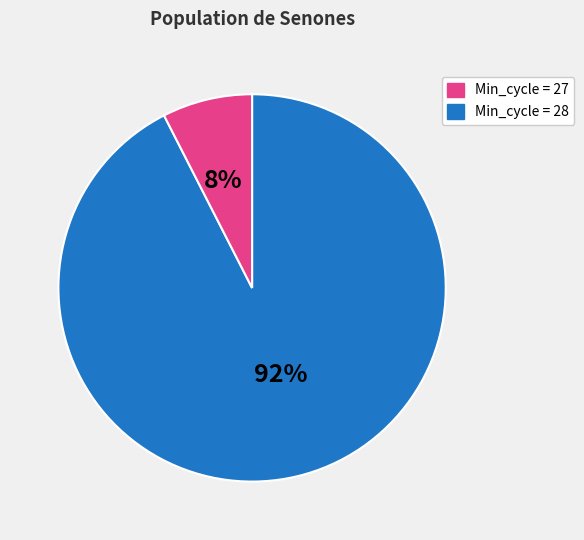

To the nearest percent, what is the average slice percentage?

50%